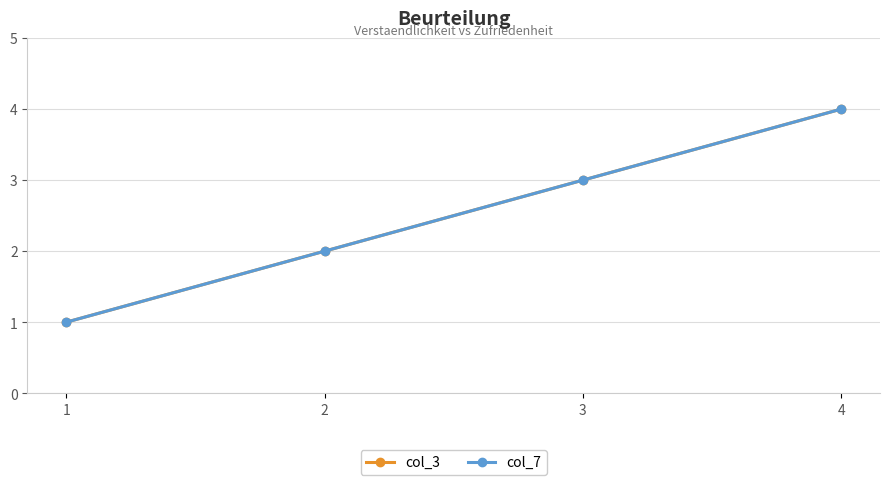

True or false: col_3 and col_7 intersect in this chart.

False